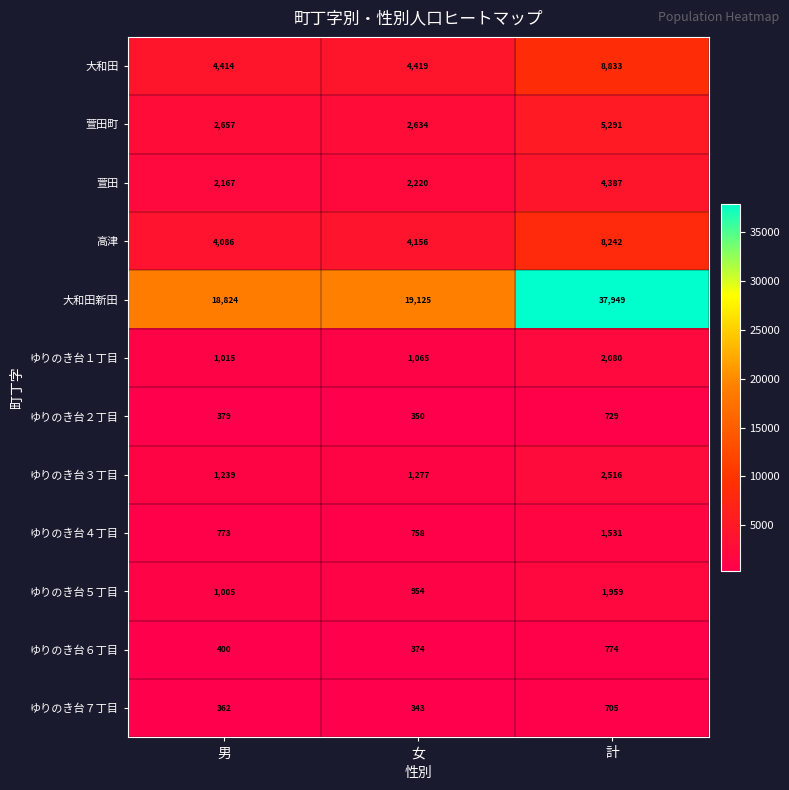

What is the difference between the maximum and second lowest values in the ゆりのき台５丁目 series?

954